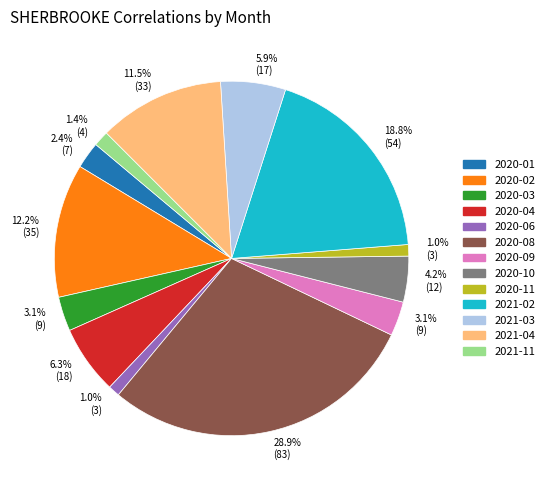

How many slices are in this pie chart?

13